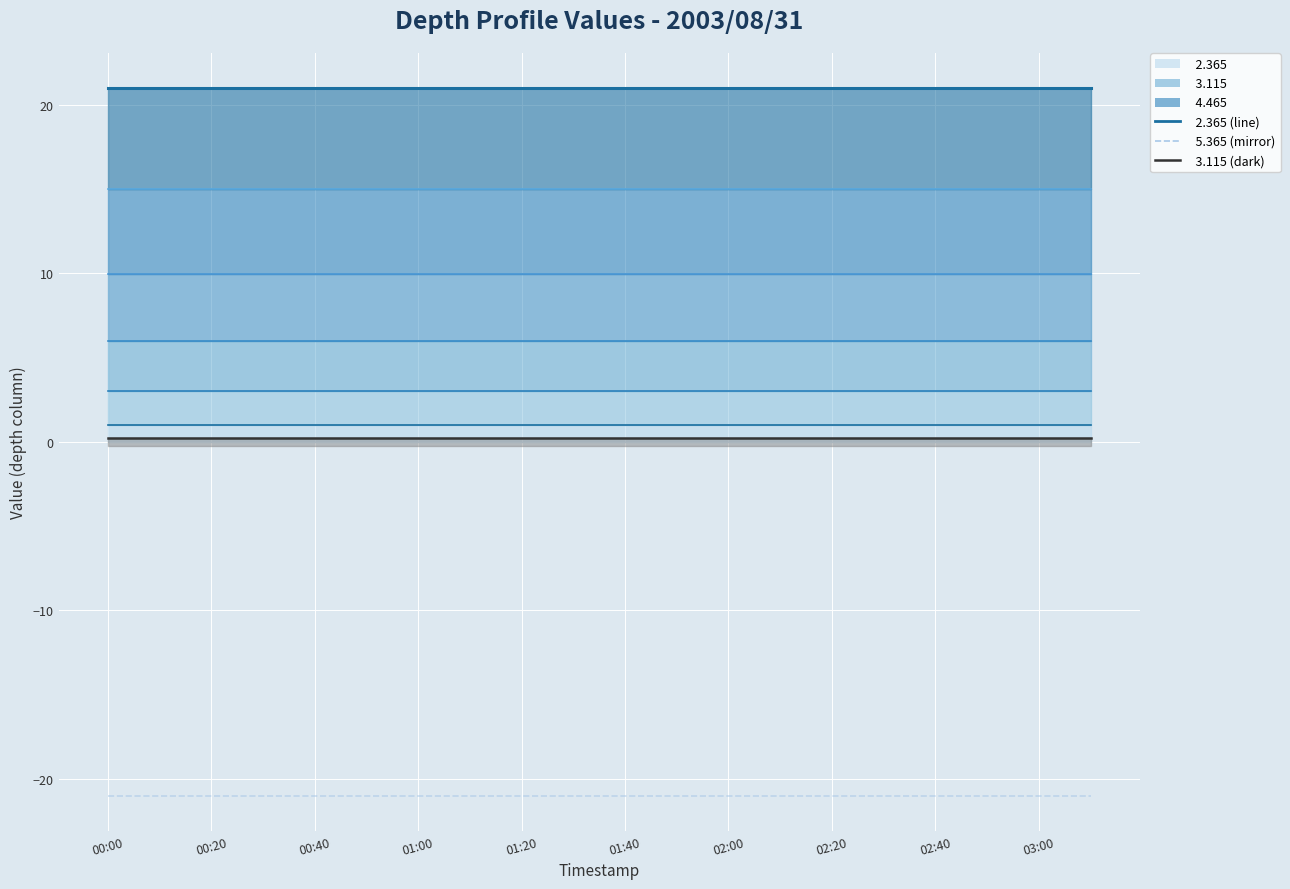

What is the approximate value of   3.115 (line) at 01:40?

0.2